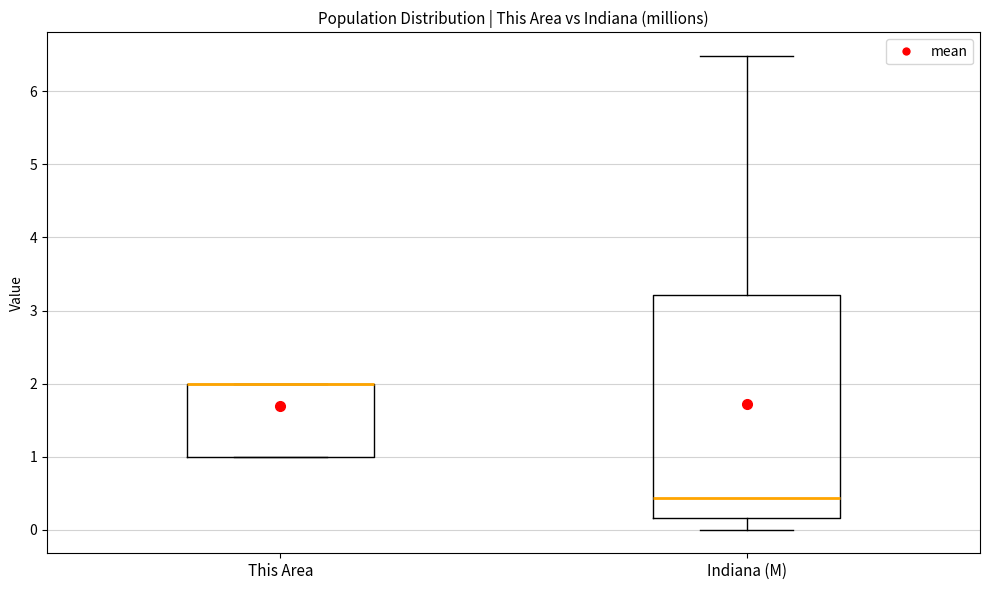

Reading left to right, read every box against the y-axis: the position of its median line, the range the box covers, and the ends of its whiskers. The values are not printed on the chart, so give them approximately, as read against the axis.

This Area: median 2.0 (drawn on the box's upper edge), box 1.0 to 2.0, whiskers 1.0 to 2.0
Indiana (M): median 0.4, box 0.2 to 3.2, whiskers 0.0 to 6.5